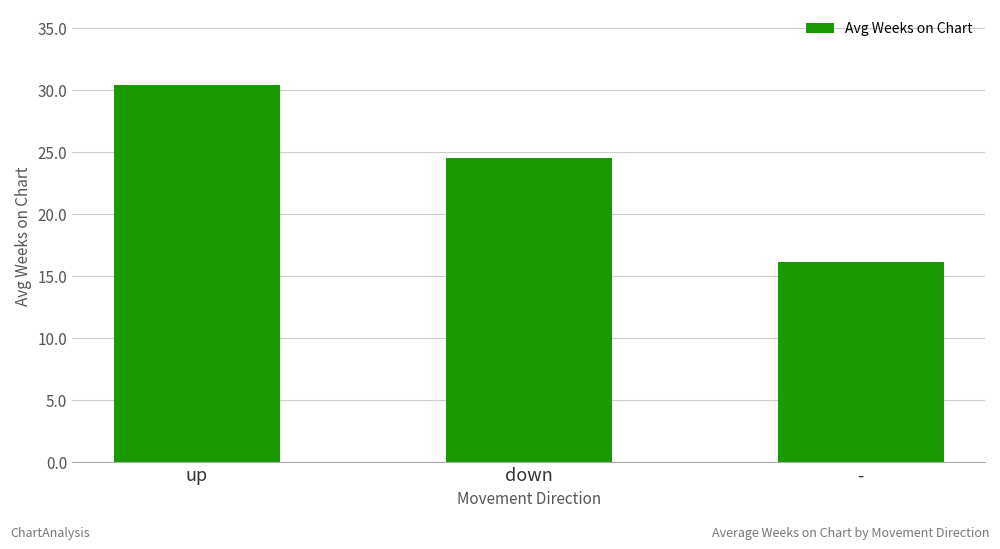

What is the label of the 3rd bar from the left?

-